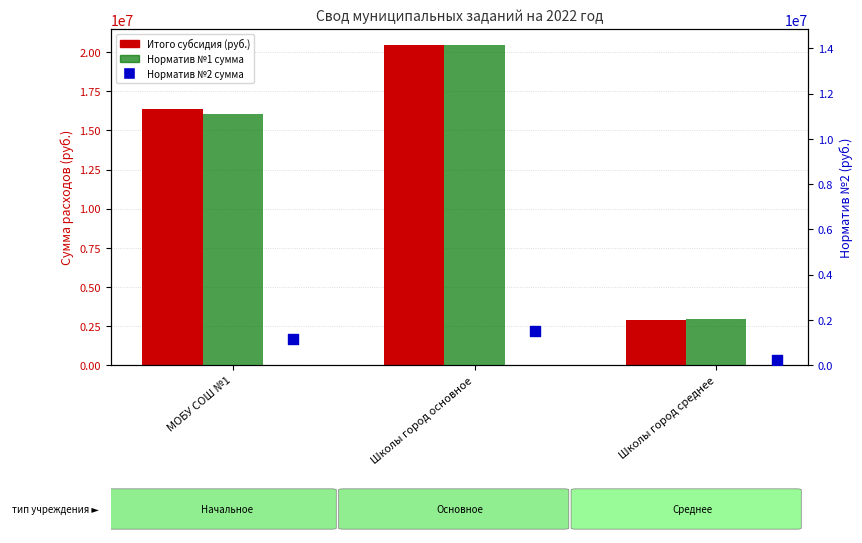

Which series has the widest spread of Y values?

Итого субсидия (руб.)